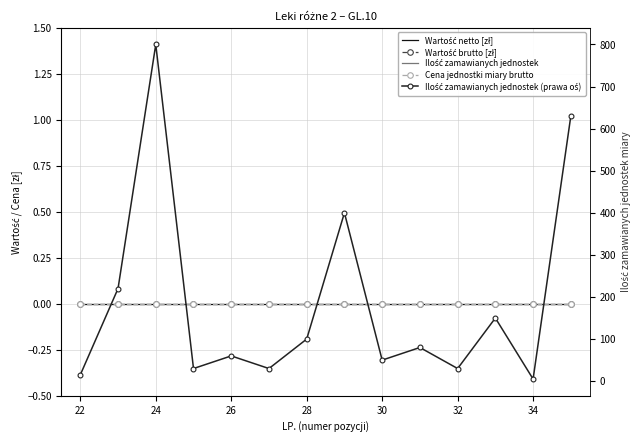

Is this an area chart (filled region under the line)?

No